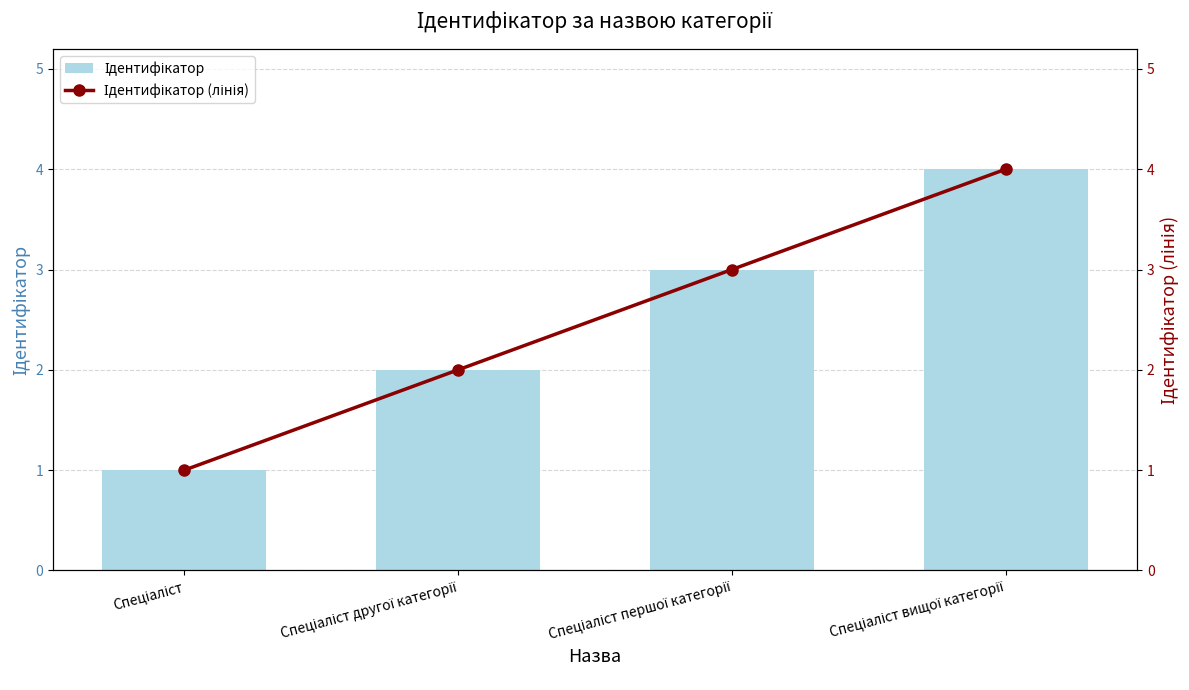

What is the difference between the maximum and second lowest values in the Ідентифікатор series?

2